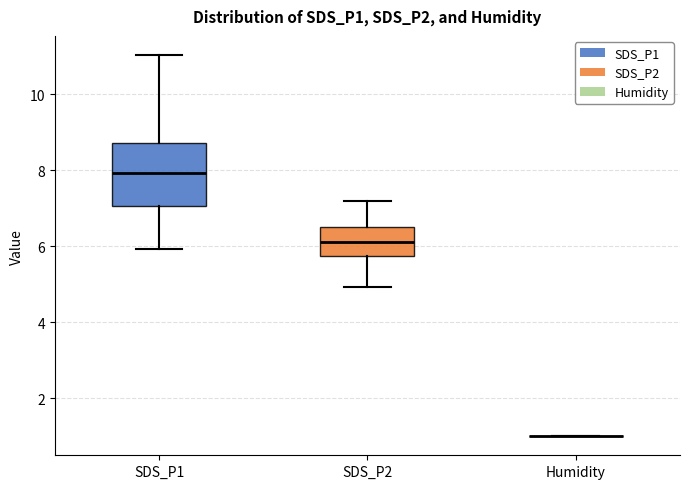

Reading left to right, transcribe this box plot: for each box, give where its median line is, the range the box spans, and where its two whiskers end, as read against the y-axis. The values are not printed on the chart, so give them approximately, as read against the axis.

SDS_P1: median 8.0, box 7.0 to 8.8, whiskers 6.0 to 11.0
SDS_P2: median 6.2, box 5.8 to 6.6, whiskers 5.0 to 7.2
Humidity: box collapsed to a line at 1.0, whiskers 1.0 to 1.0